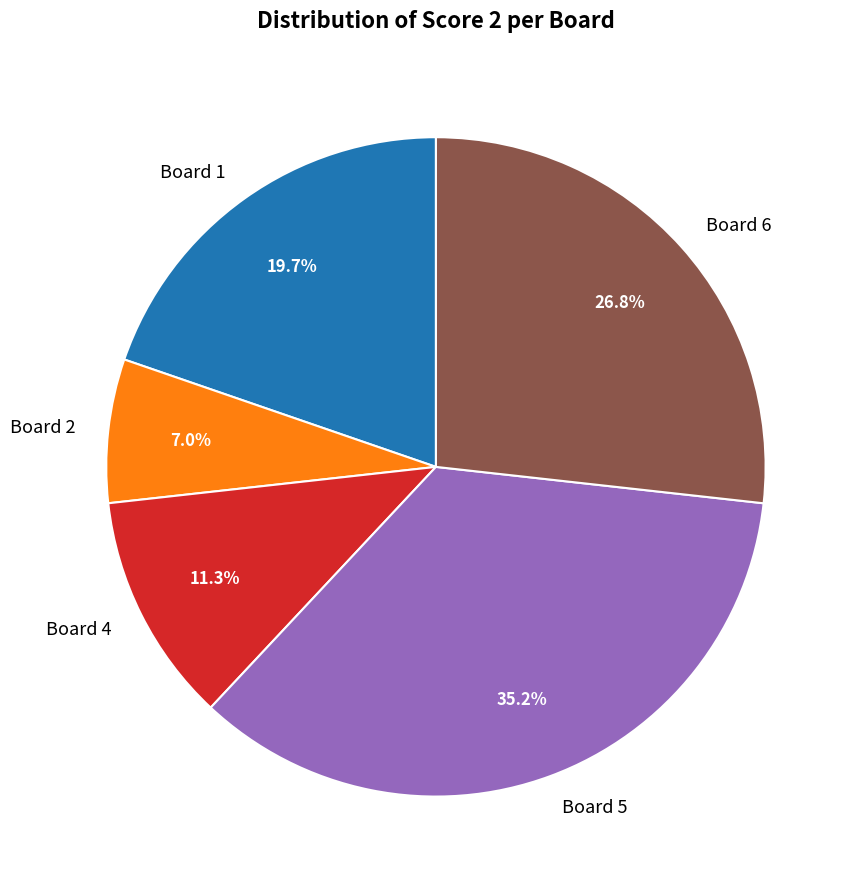

Is there any slice that represents more than half of the pie?

No